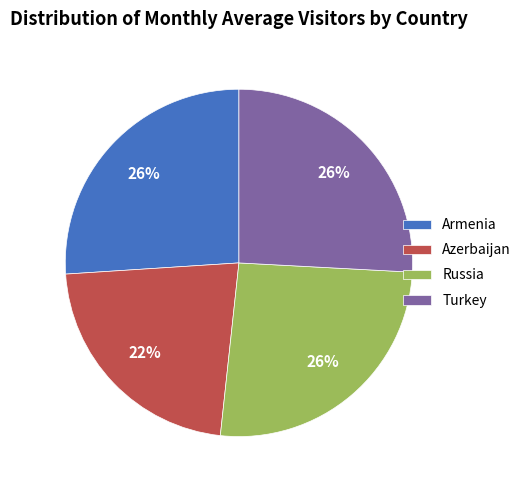

To the nearest percent, what is the difference between the largest and smallest slice percentages?

4%